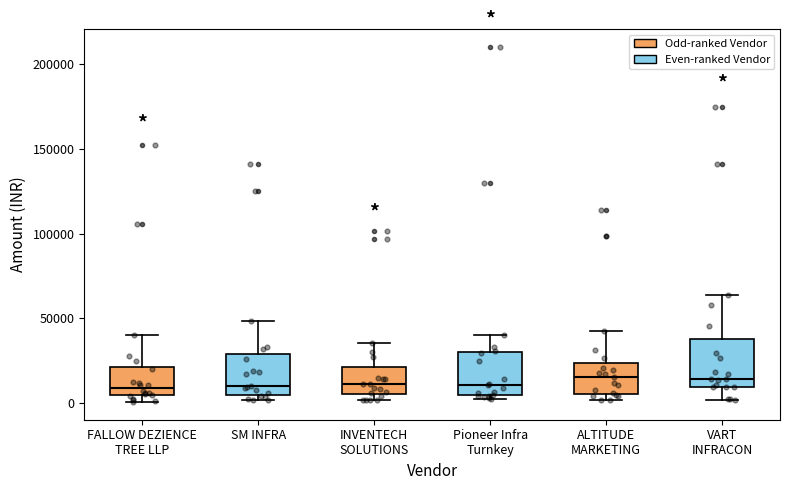

Reading left to right, transcribe this box plot: for each box, give where its median line is, the range the box spans, and where its two whiskers end, as read against the y-axis. The values are not printed on the chart, so give them approximately, as read against the axis.

FALLOW DEZIENCE TREE LLP: median 10000, box 5000 to 20000, whiskers 0 to 40000
SM INFRA: median 10000, box 5000 to 30000, whiskers 0 to 50000
INVENTECH SOLUTIONS: median 10000, box 5000 to 20000, whiskers 0 to 35000
Pioneer Infra Turnkey: median 10000, box 5000 to 30000, whiskers 5000 (just below the box's lower edge) to 40000
ALTITUDE MARKETING: median 15000, box 5000 to 25000, whiskers 0 to 40000
VART INFRACON: median 15000, box 10000 to 40000, whiskers 0 to 65000